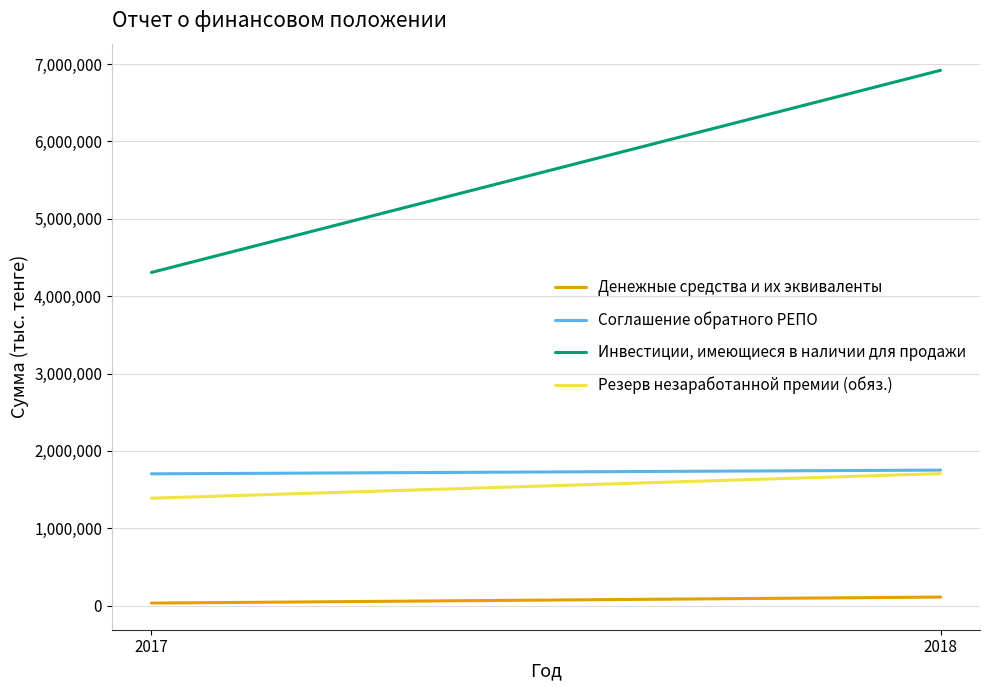

What is the spread (max minus min) of values at 2018?

6807066